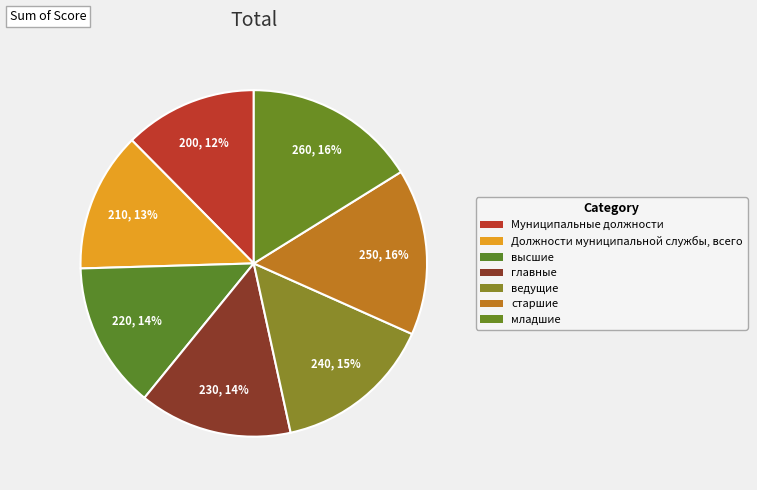

True or false: Муниципальные должности accounts for 27% of the total.

False